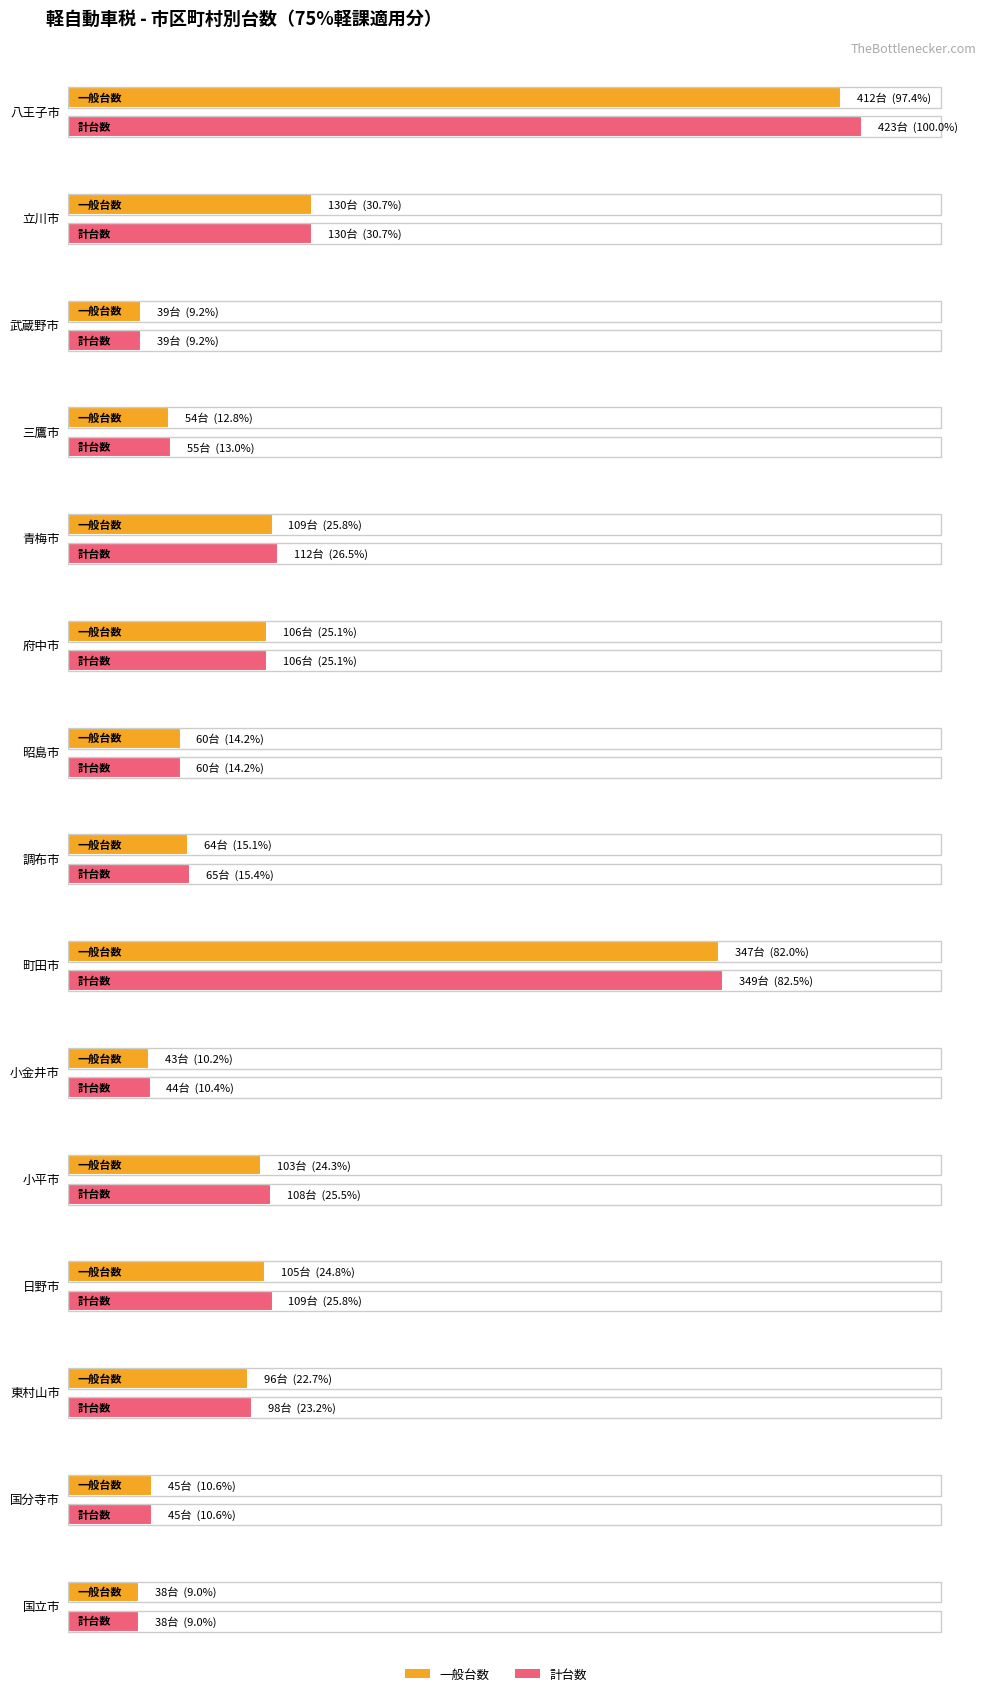

What is the label of the 11th bar from the right?

青梅市